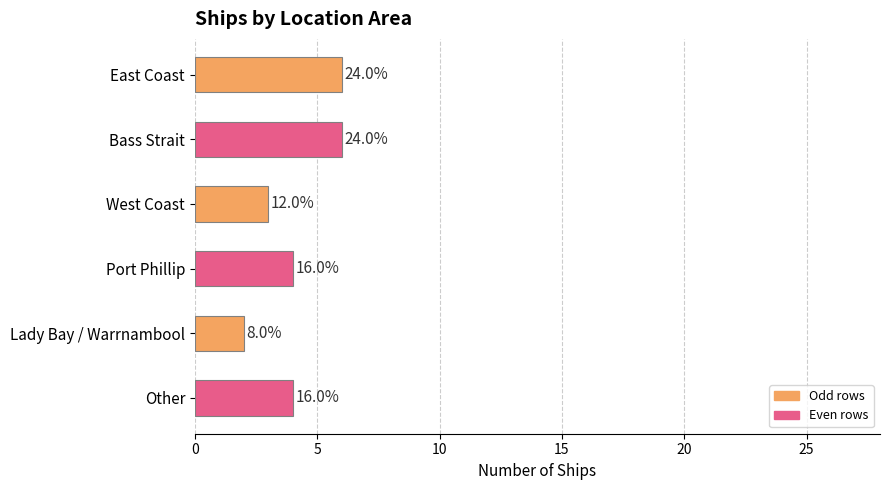

What is the sum of all values?

25